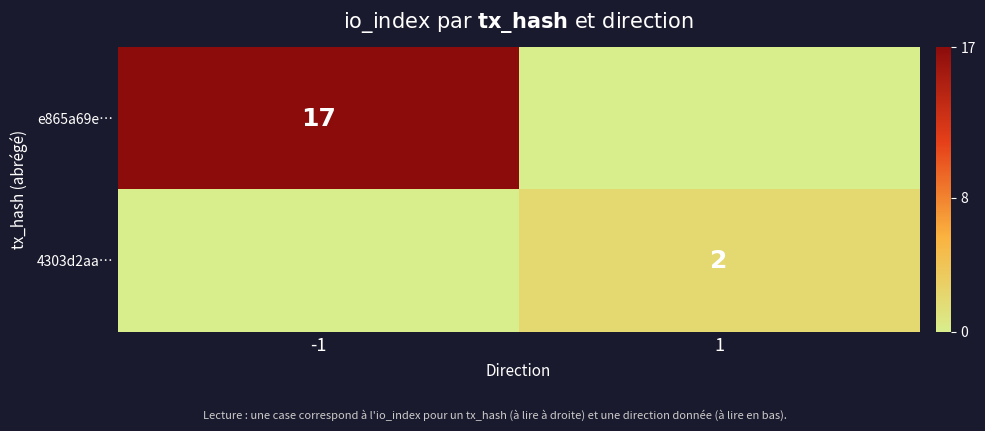

Is it true that 4303d2aa… equals 2 at 1?

True